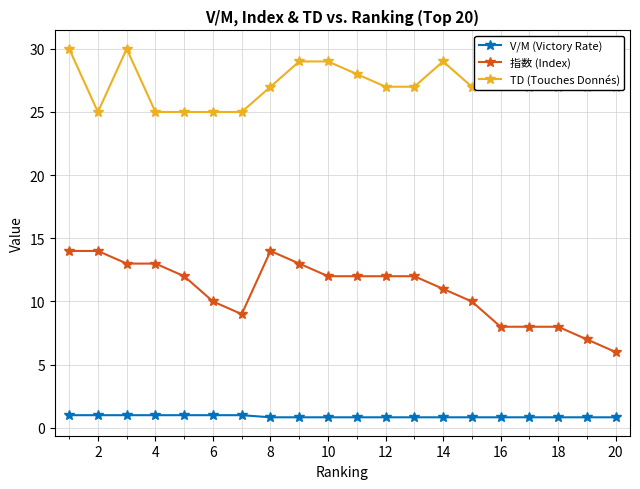

True or false: TD (Touches Donnés) has more than 0 points higher than both neighbors.

True